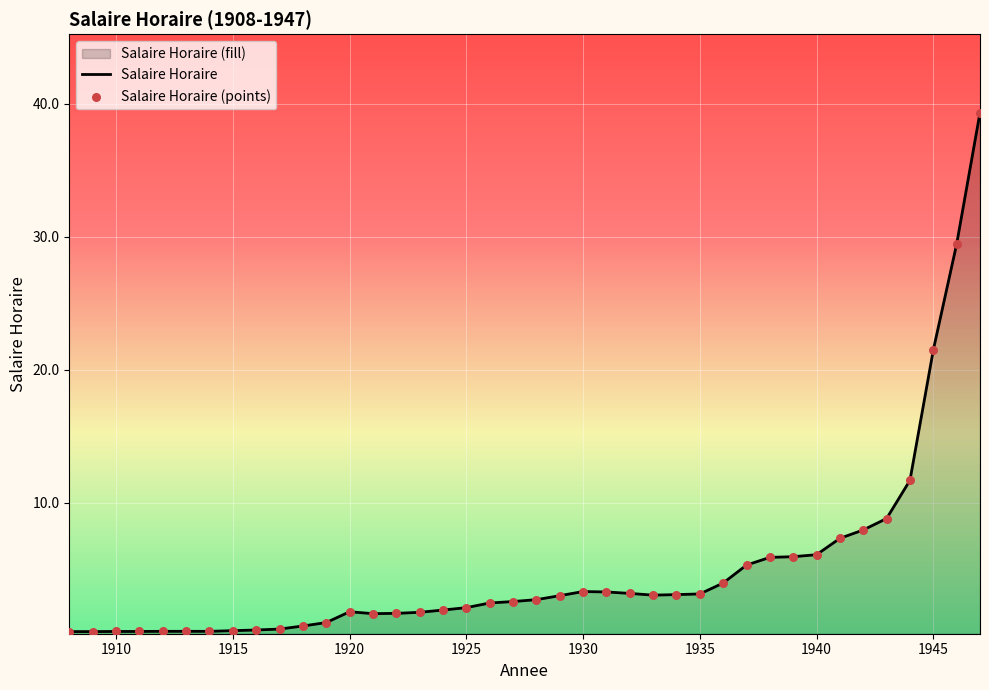

Which series has the largest Y range (max minus min)?

Salaire Horaire